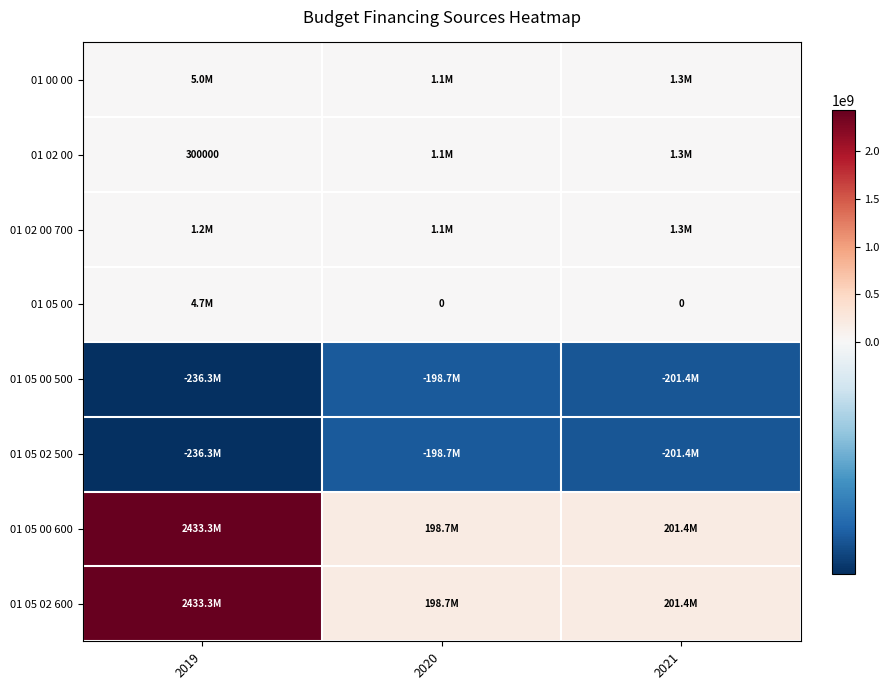

At which label does 01 05 02 600 first exceed 201413800?

2019